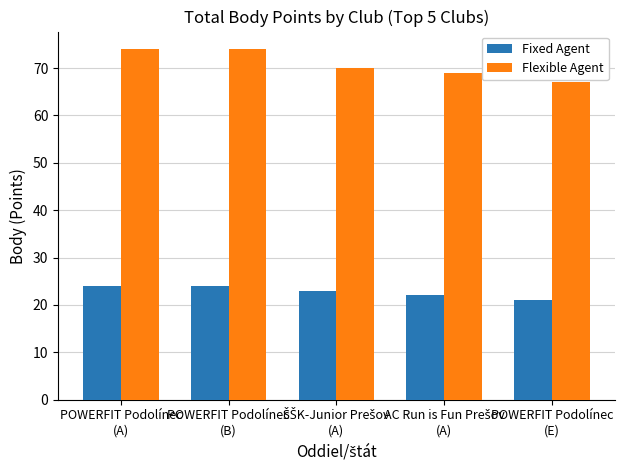

What is the maximum value shown in the chart?

74